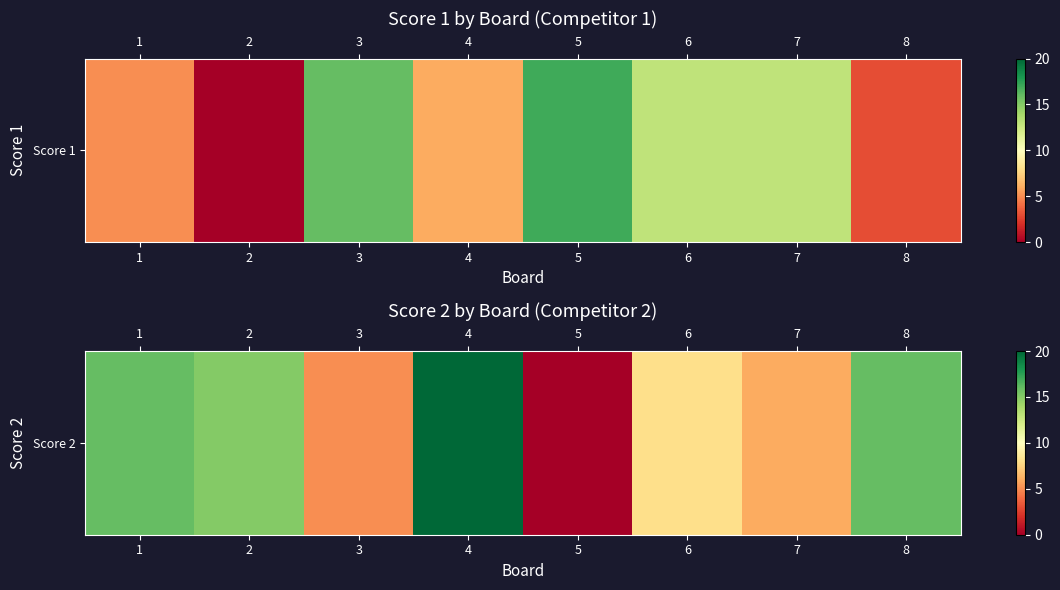

What is the approximate value at 1, to the nearest 10?

20